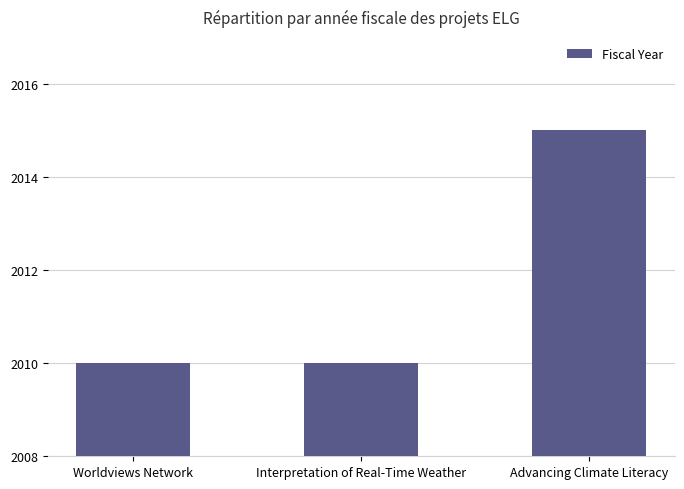

Is it true that the value at Interpretation of Real-Time Weather is 1404?

False